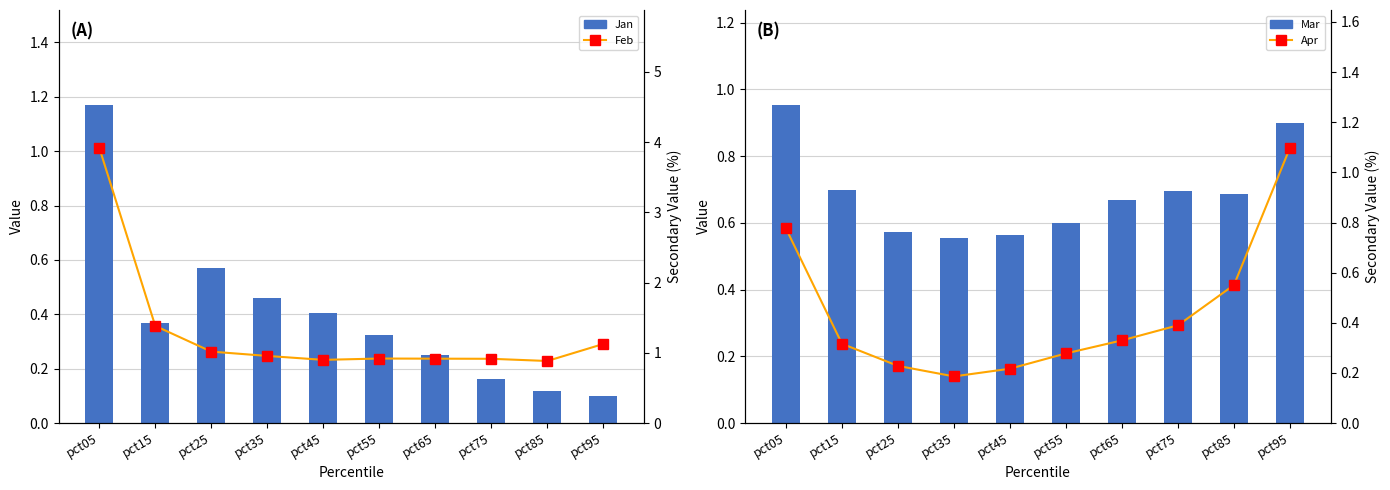

Does the chart contain stacked bars?

No